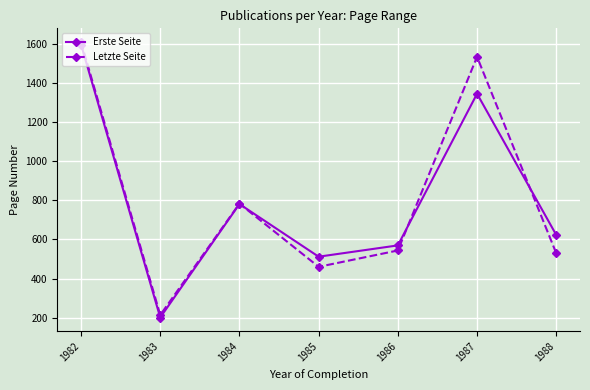

What is the total value across all series at 1984?

1563.1